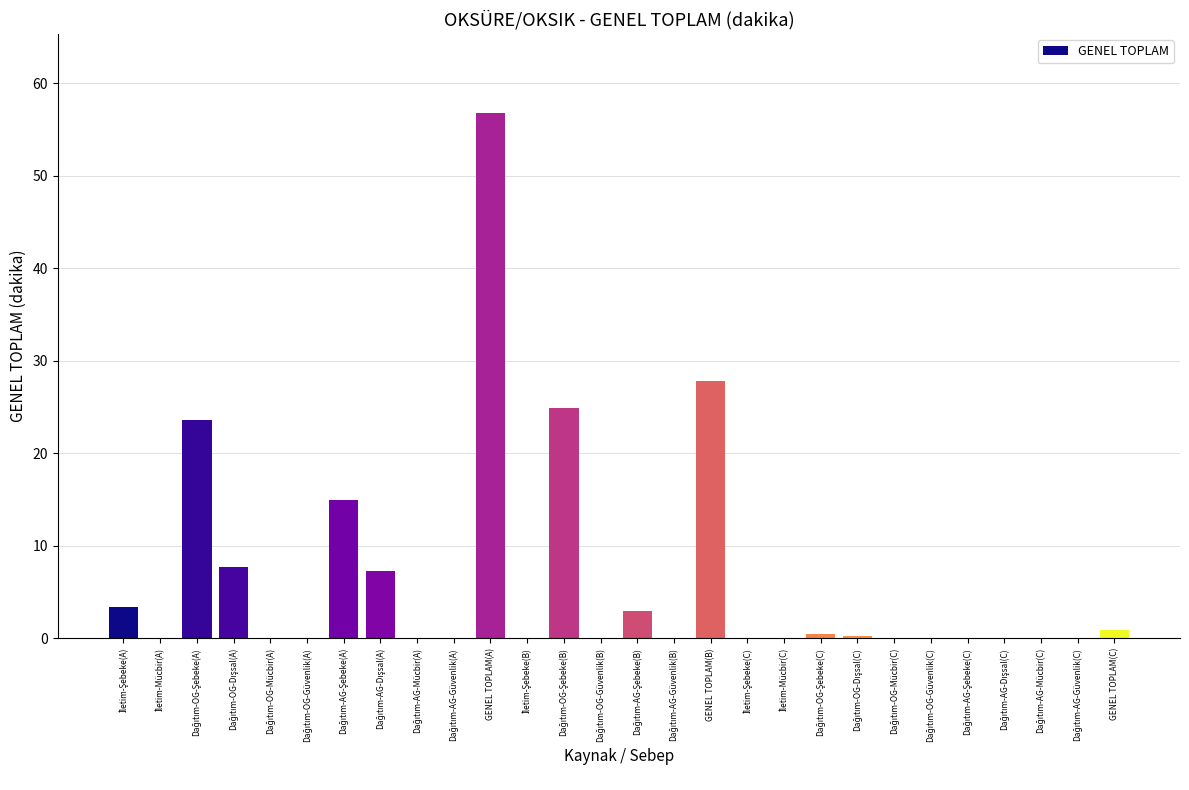

Read the value at GENEL TOPLAM(B).

27.8